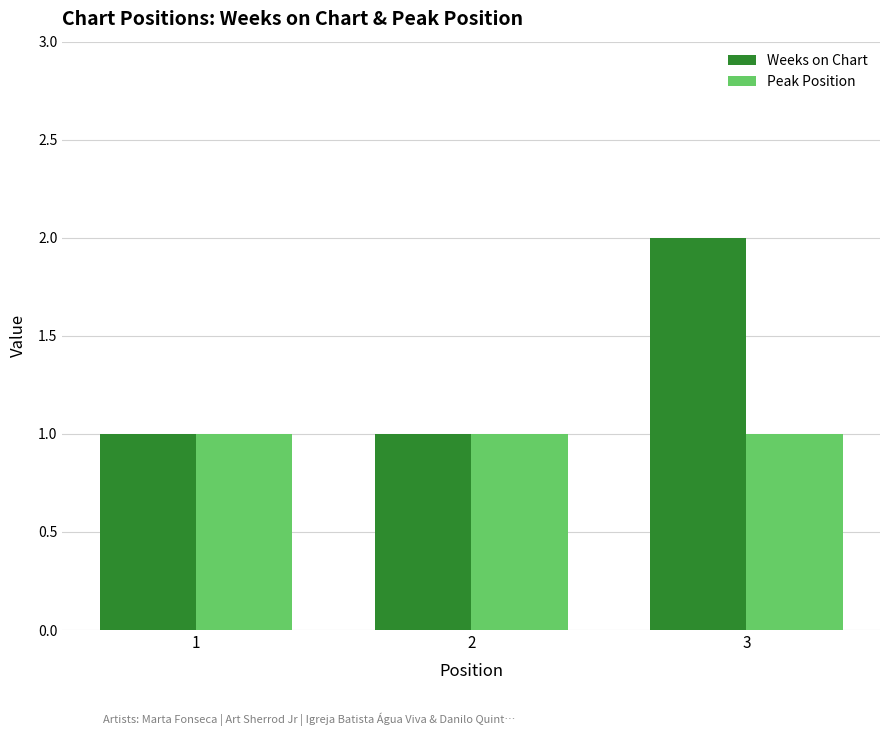

True or false: Peak Position has a value of 1 at 2.

True